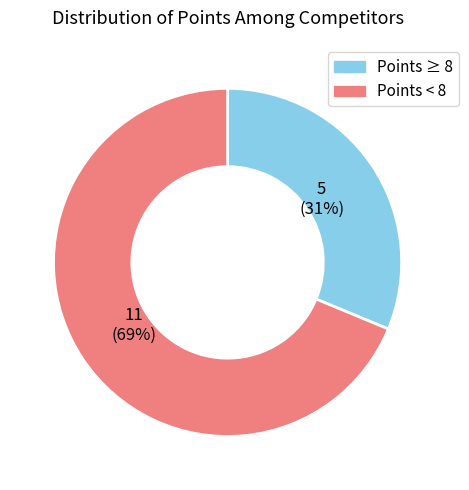

To the nearest percent, what is the average slice percentage?

50%